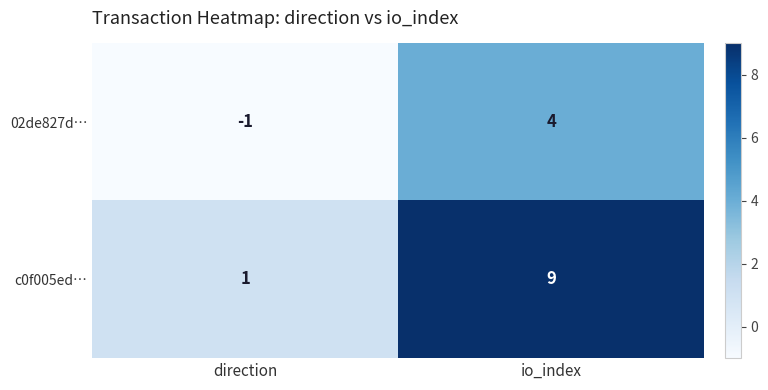

Reading left to right, transcribe all the data shown in this chart.

02de827d…: direction=-1	io_index=4
c0f005ed…: direction=1	io_index=9